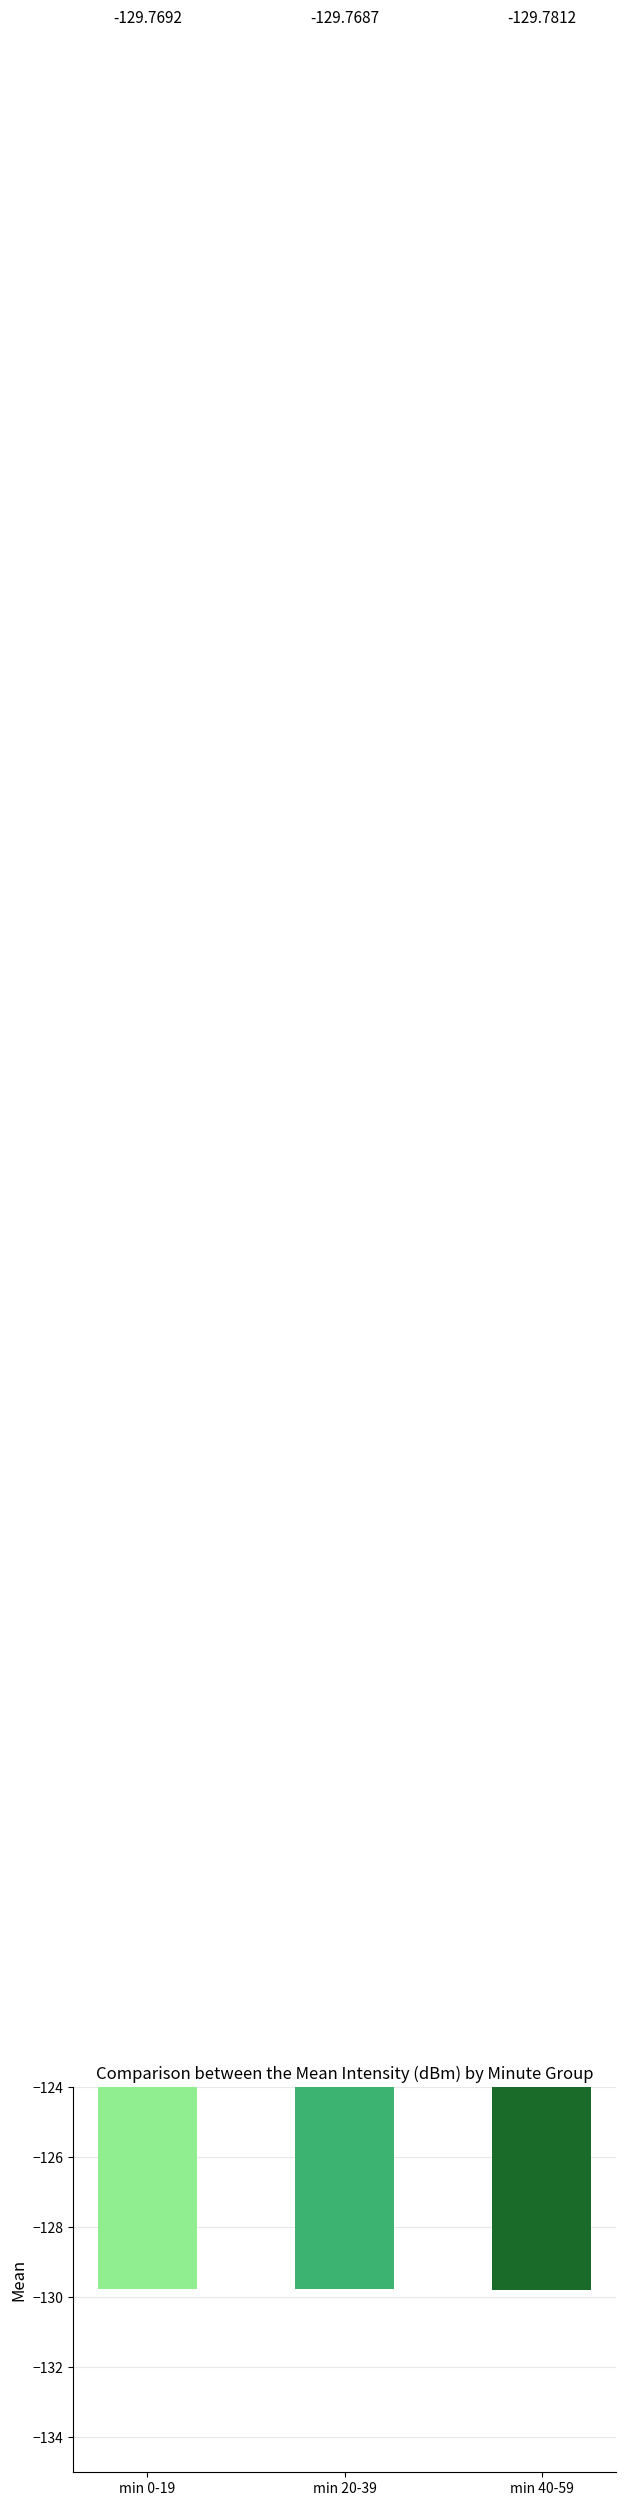

How many bars are there in total?

3